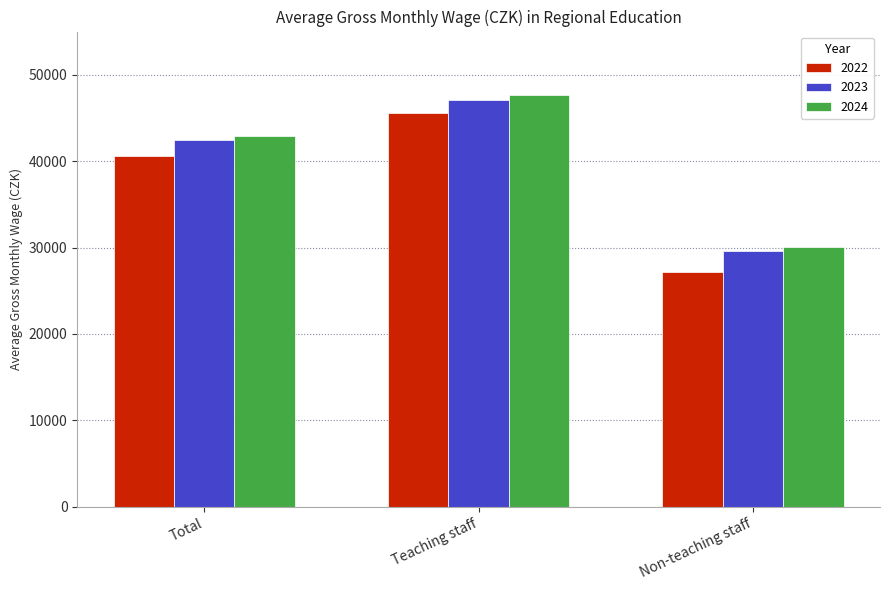

Reading left to right, transcribe all the data shown in this chart.

2022: Total=40544.8	Teaching staff=45558.2	Non-teaching staff=27146.0
2023: Total=42432.7	Teaching staff=47121.5	Non-teaching staff=29662.5
2024: Total=42964.9	Teaching staff=47604.4	Non-teaching staff=30113.3